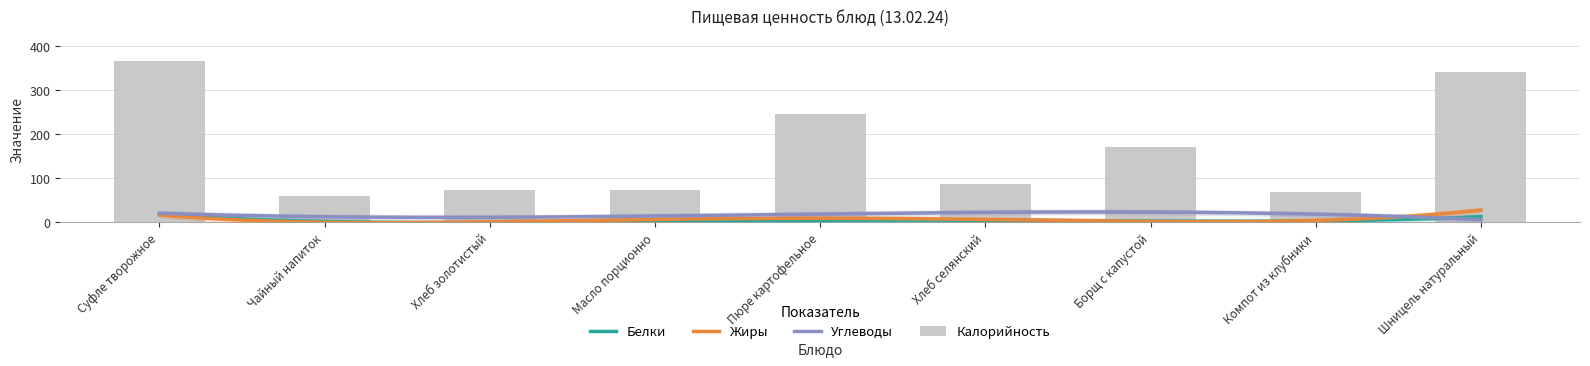

What is the sum of the Белки values at Компот из клубники and Борщ с капустой?

7.4